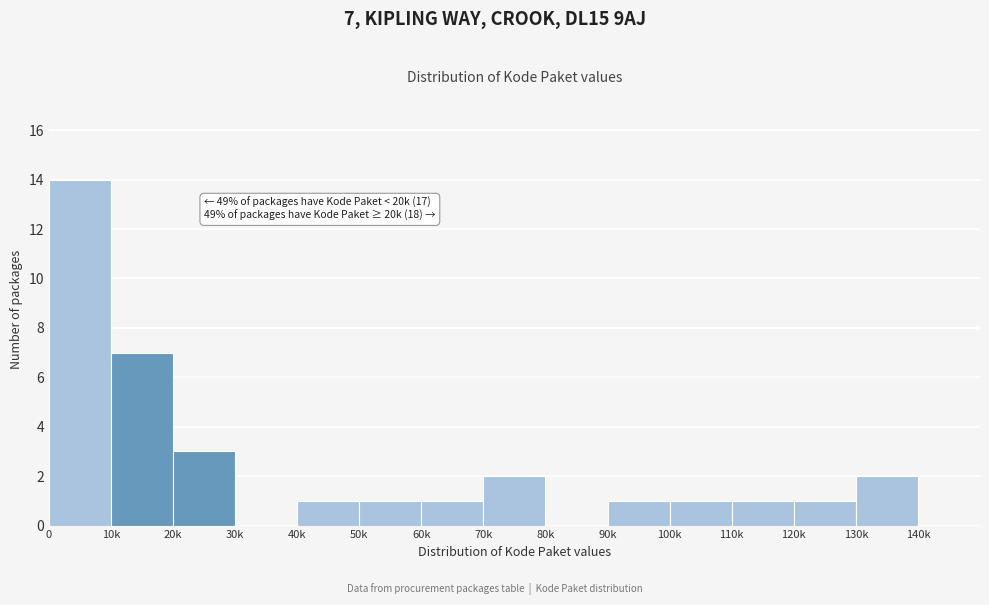

Reading left to right, transcribe all the data shown in this chart.

0=14	10k=7	20k=3	30k=0	40k=1	50k=1	60k=1	70k=2	80k=0	90k=1	100k=1	110k=1	120k=1	130k=2	140k=0